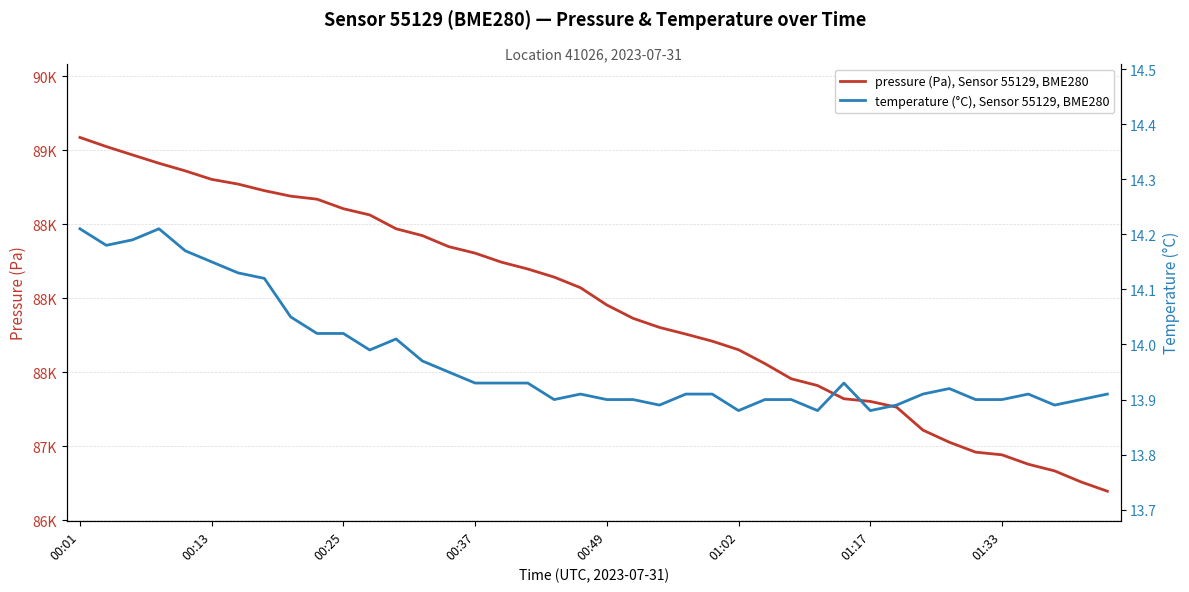

True or false: temperature (°C), Sensor 55129, BME280 and pressure (Pa), Sensor 55129, BME280 intersect in this chart.

False